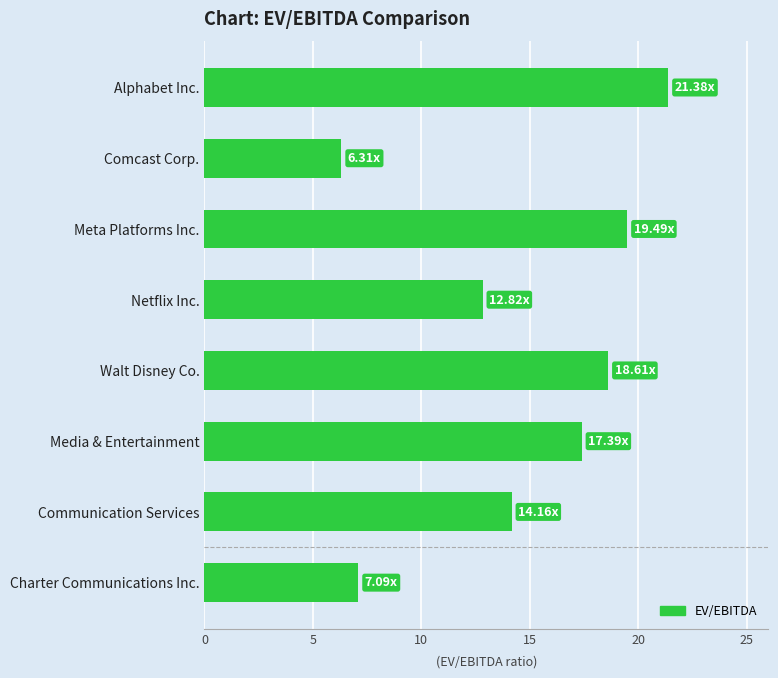

What is the label of the 3rd bar from the bottom?

Media & Entertainment